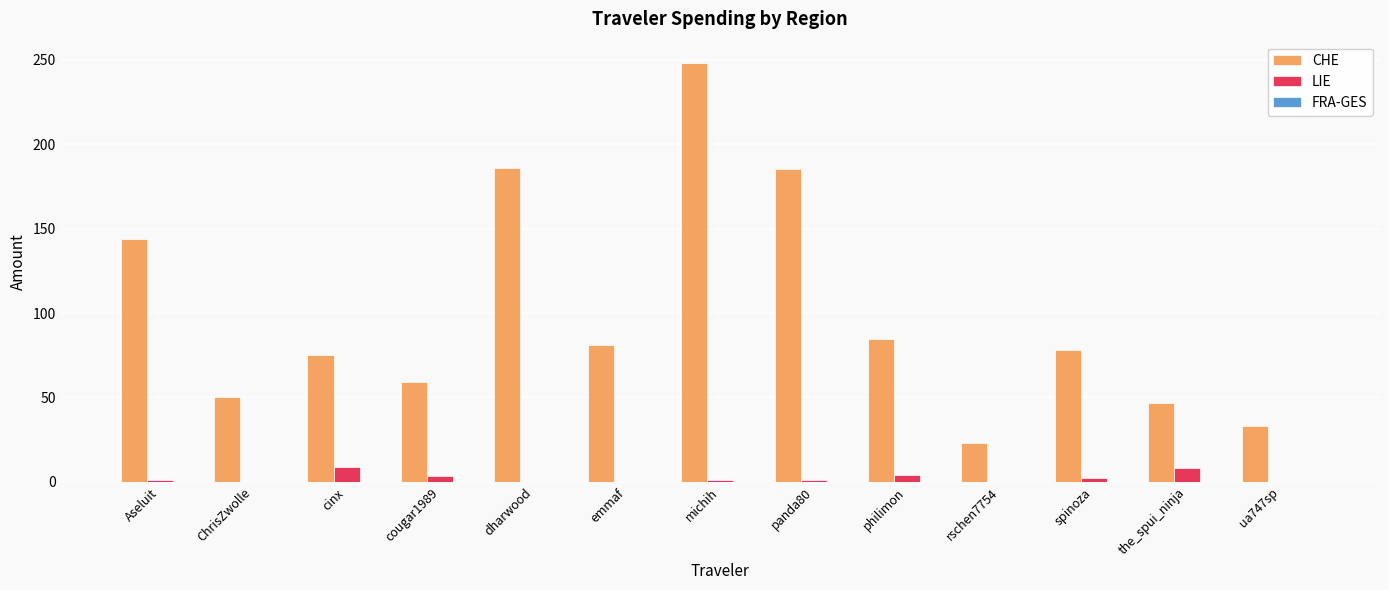

Which category has the highest value across all series?

michih